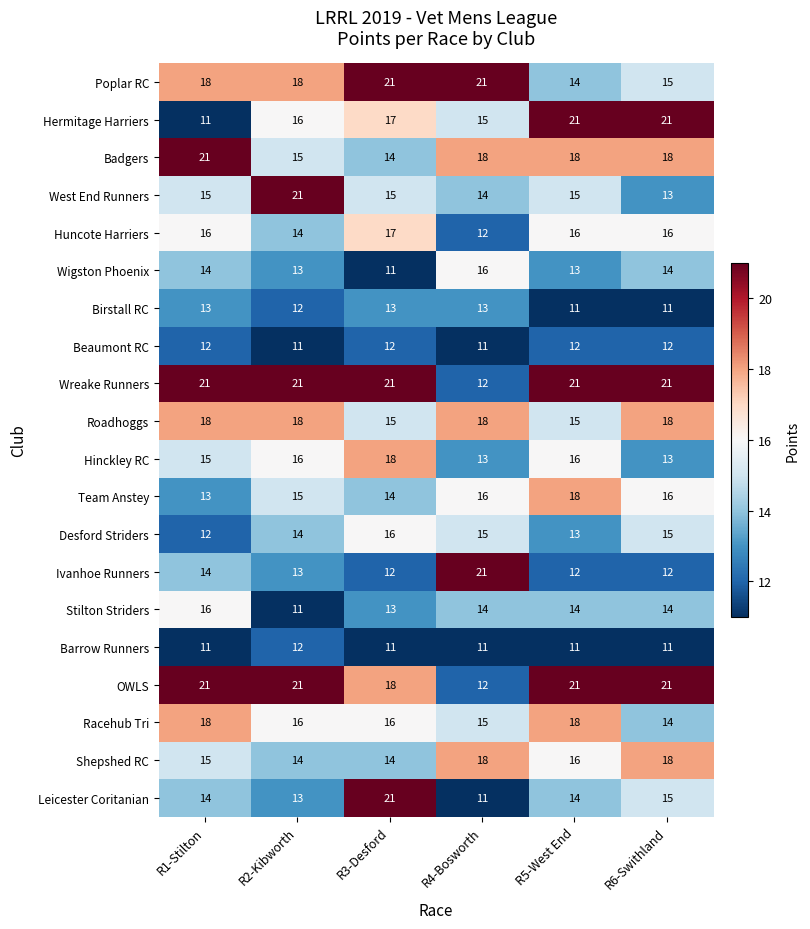

What is the total value across all series at R2-Kibworth?

304